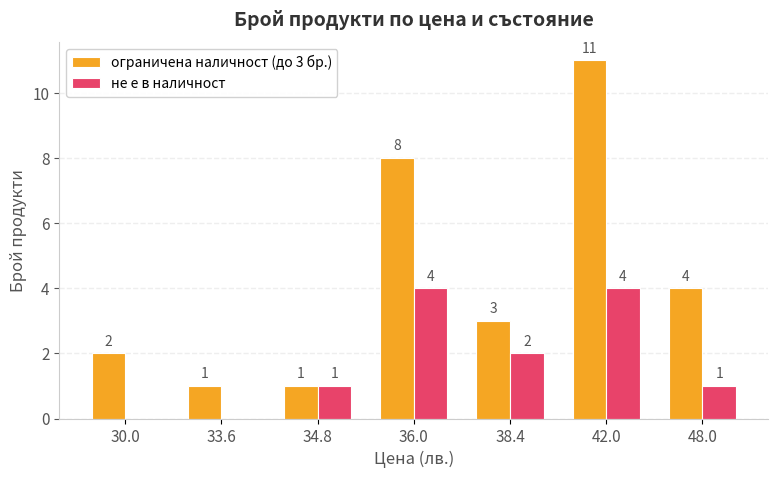

Between 34.8 and 42.0, which series saw the biggest shift?

ограничена наличност (до 3 бр.)